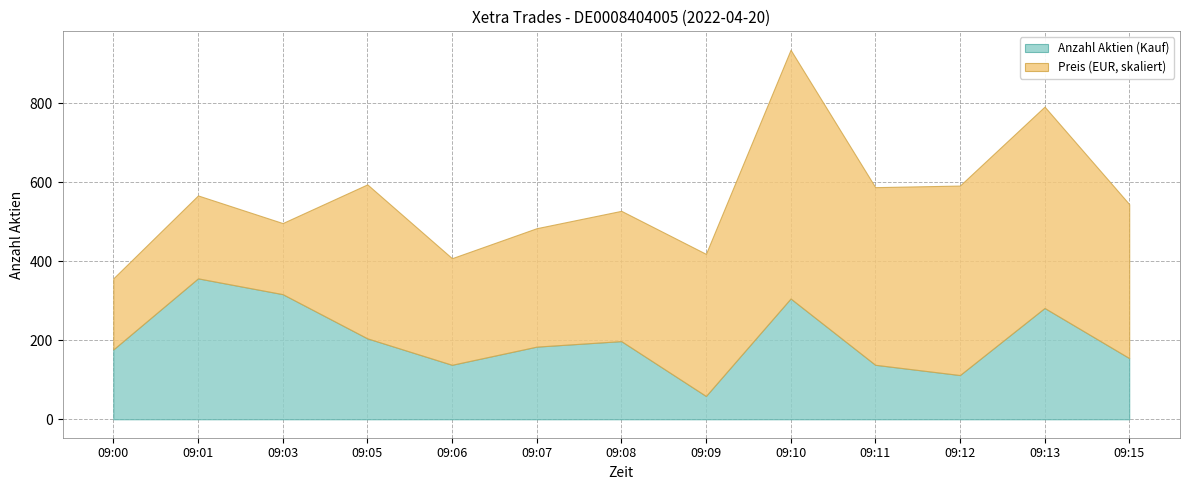

At which category is the sum across all series the highest?

09:10